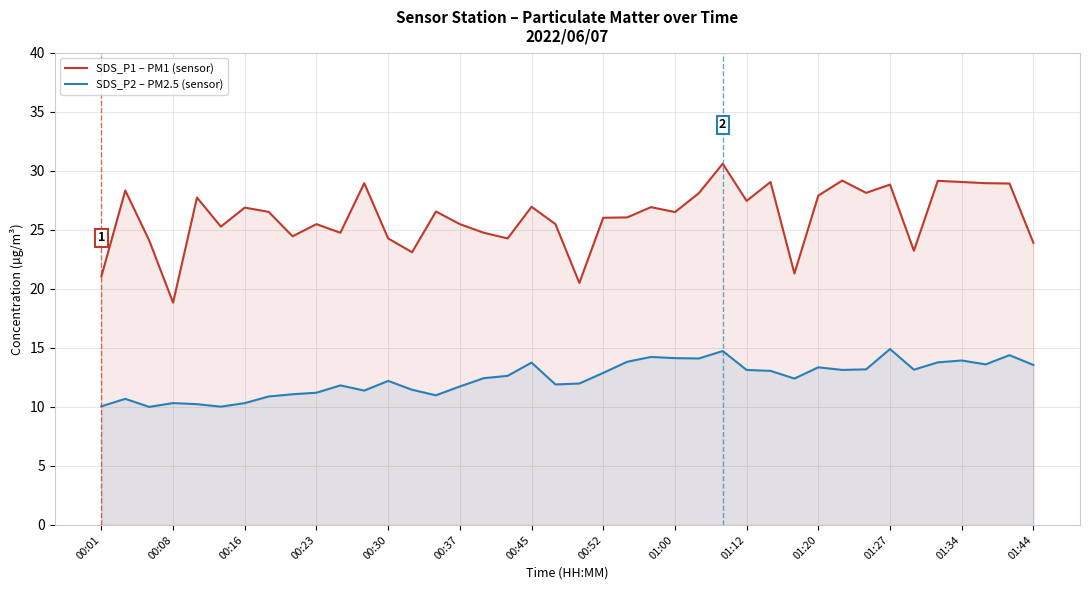

At how many categories does at least one series exceed 12?

40